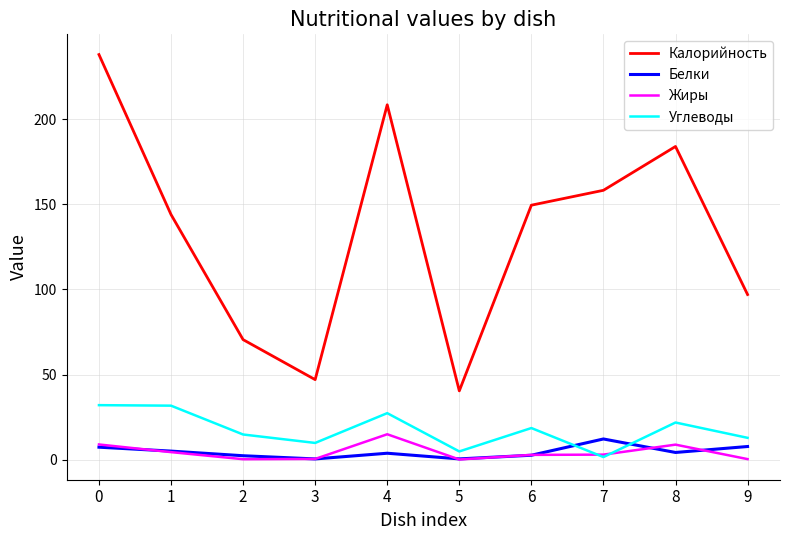

True or false: Углеводы has a value of 9.8 at 3.

True